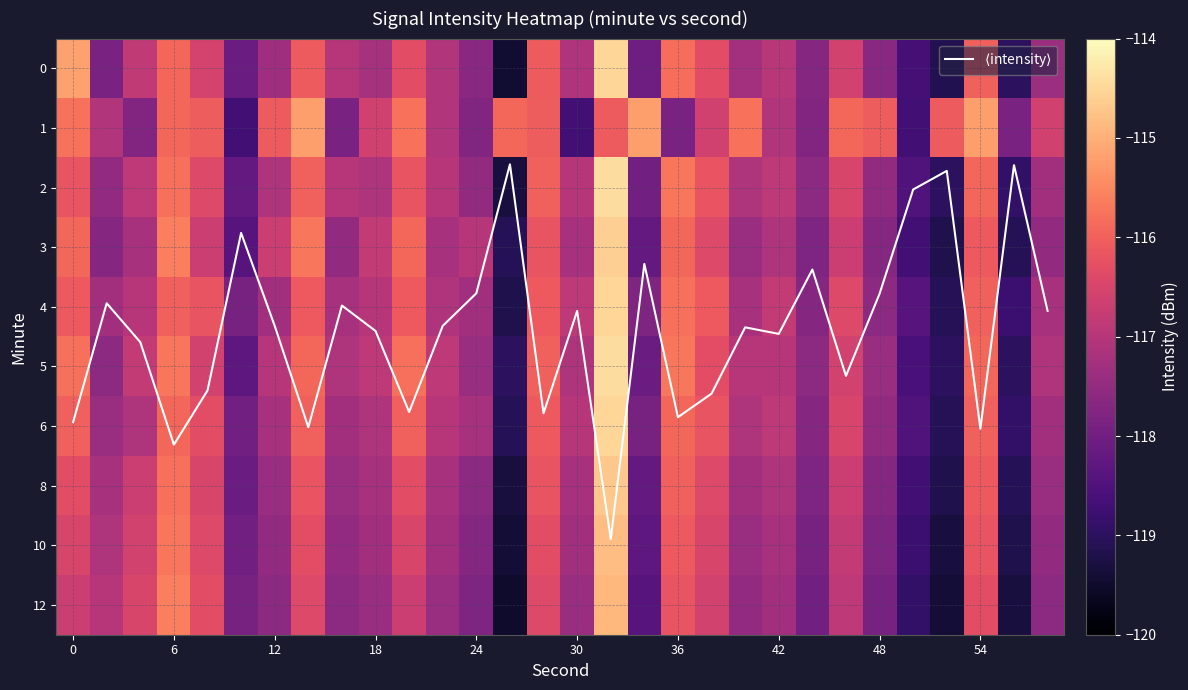

What is the highest value of the 1 series?

-115.2